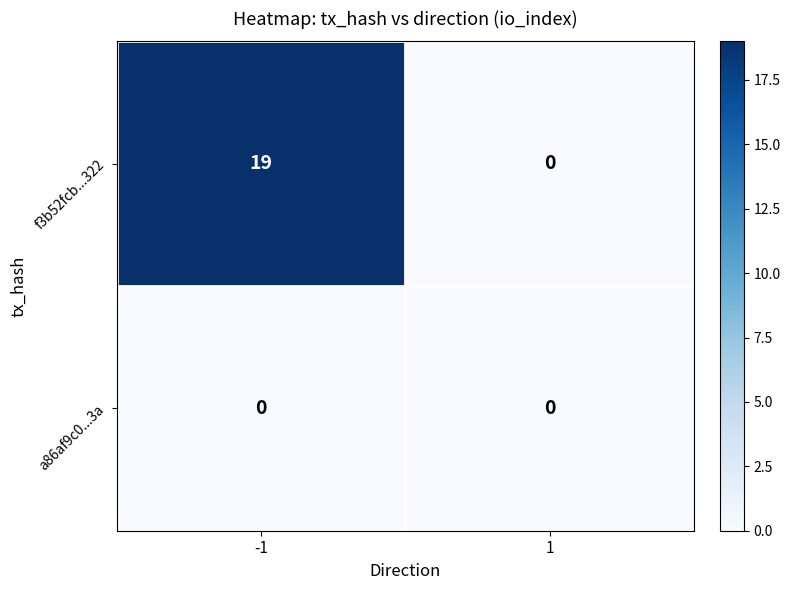

At which category does the chart reach its peak across all series?

-1